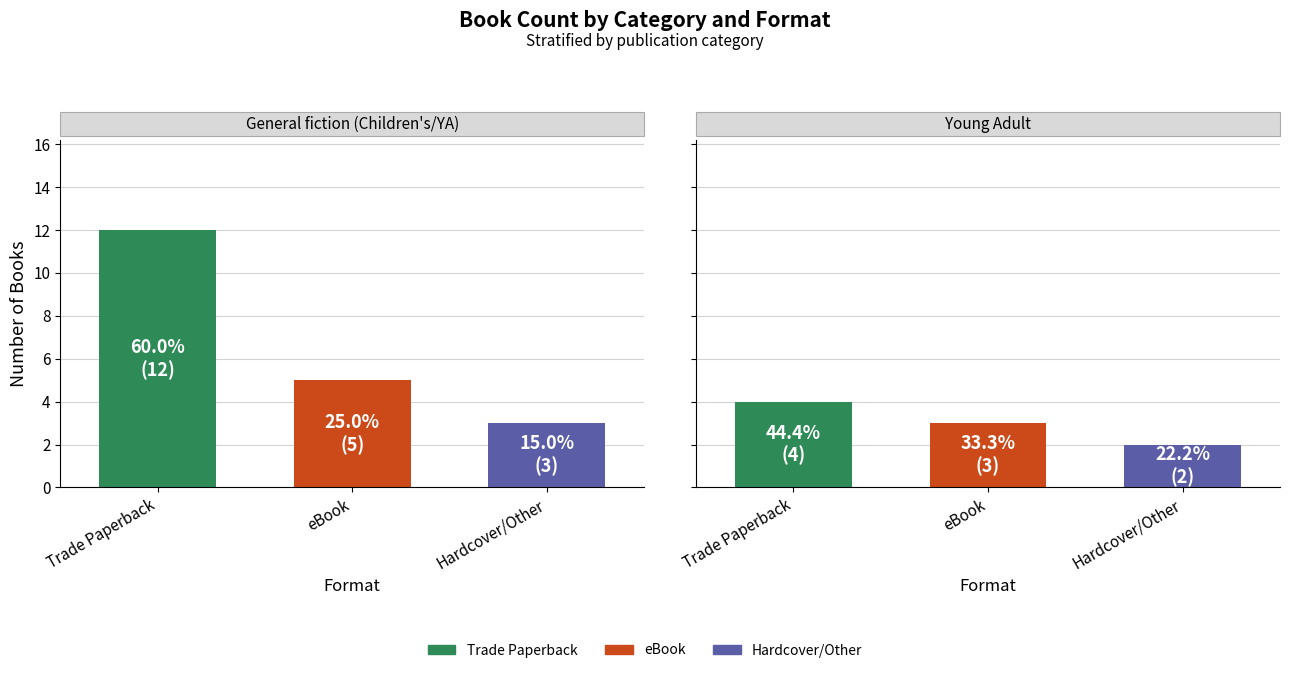

What is the value of the General fiction (Children's/YA) bar at the 2nd from the left?

5